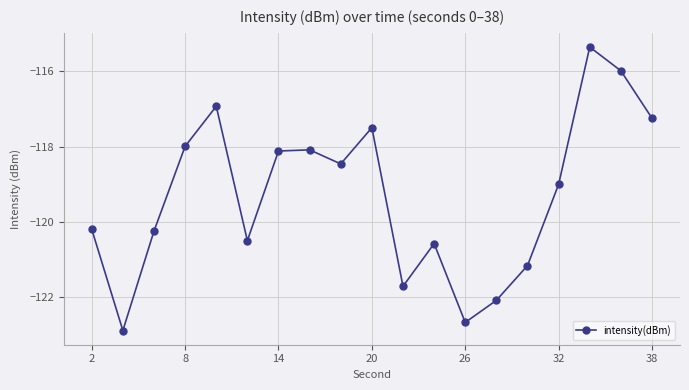

What is the minimum value shown in the chart?

-122.9